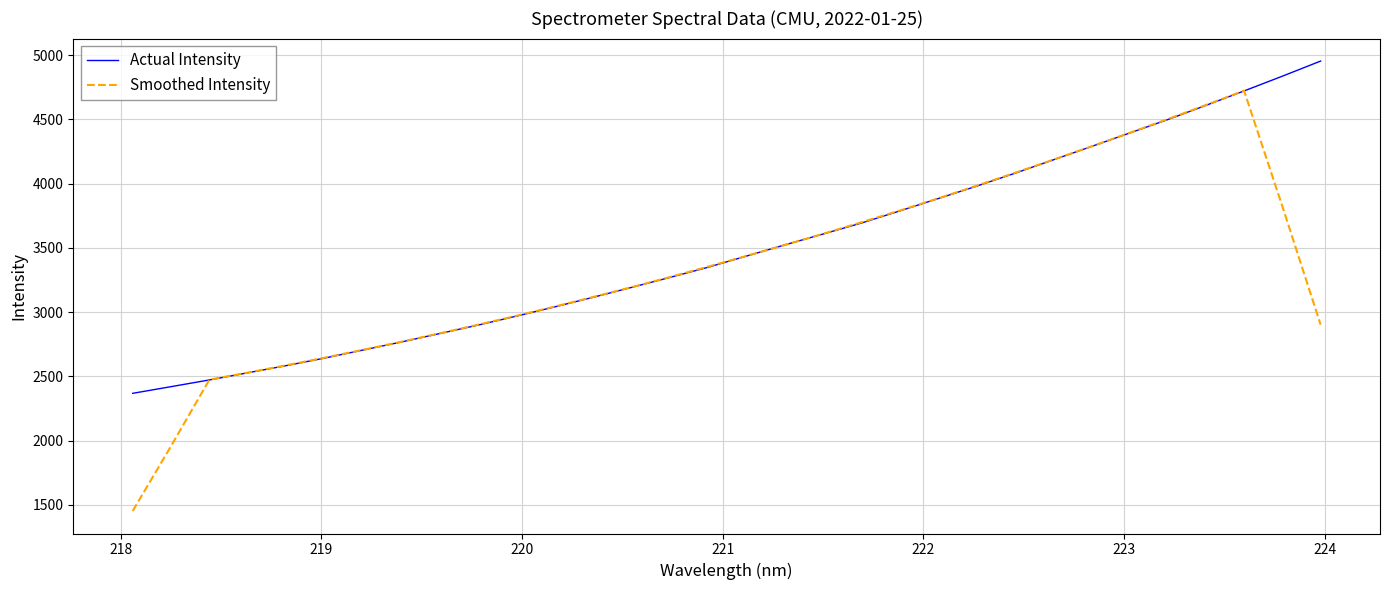

List the series in order of their peak value, lowest first.

Smoothed Intensity, Actual Intensity